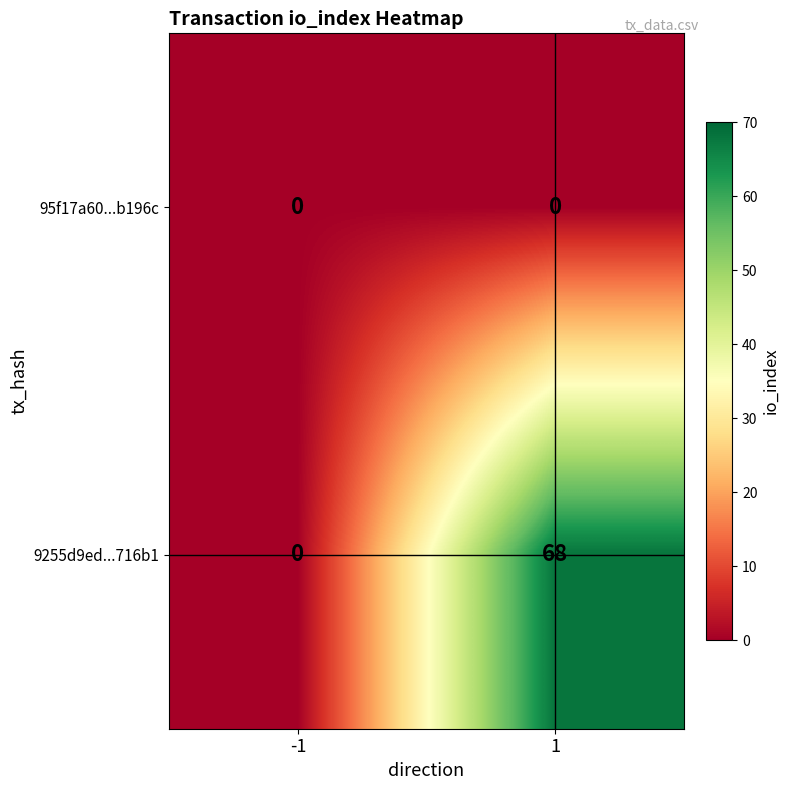

Rank the series by their average value, from lowest to highest.

95f17a60...b196c, 9255d9ed...716b1